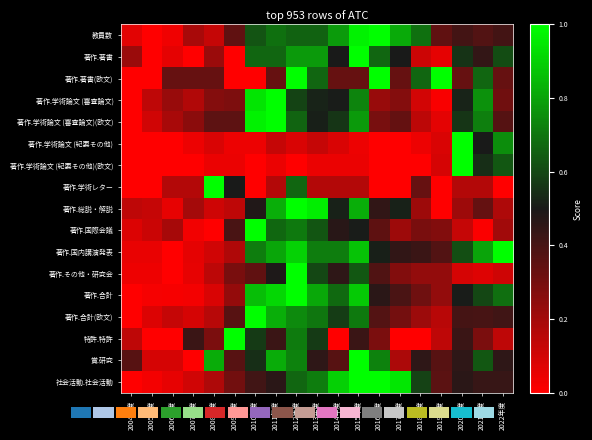

What is the difference between the second highest and minimum values in the 著作.国内講演発表 series?

0.9